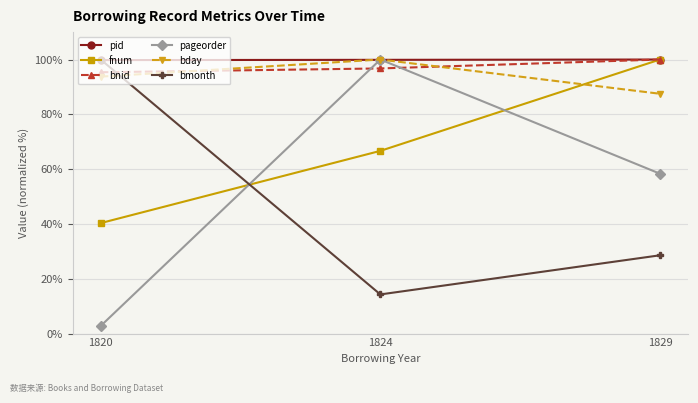

Rank the categories by fnum value from highest to lowest.

1829, 1824, 1820